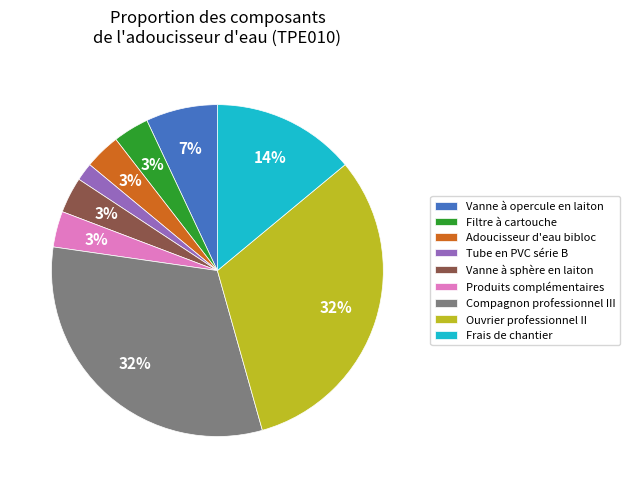

Which slice is the smallest?

Tube en PVC série B